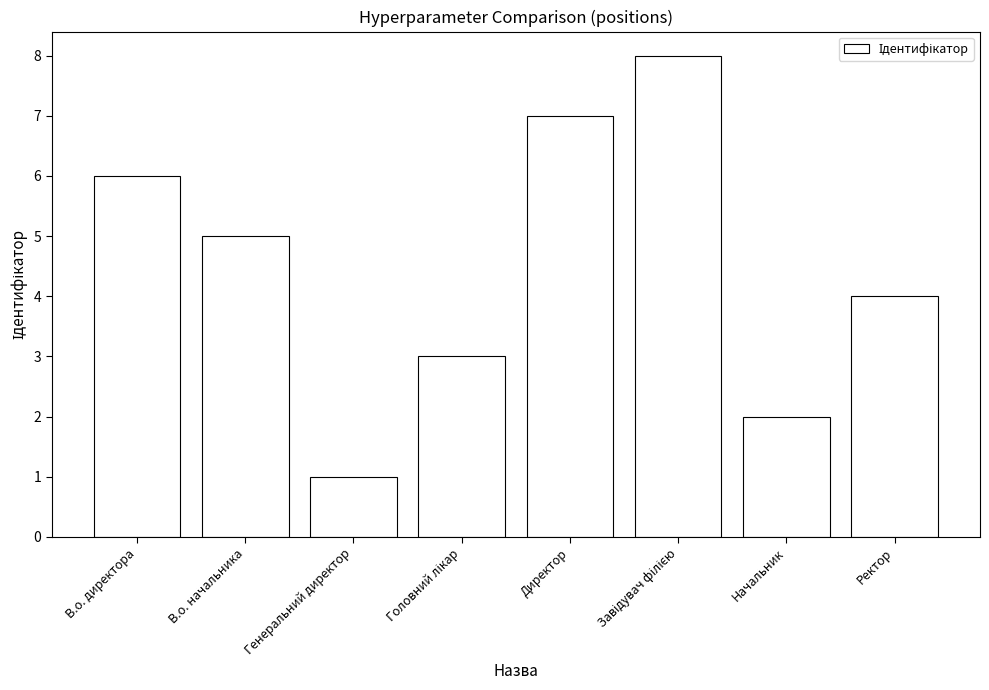

The value at Начальник is 1. True or false?

False